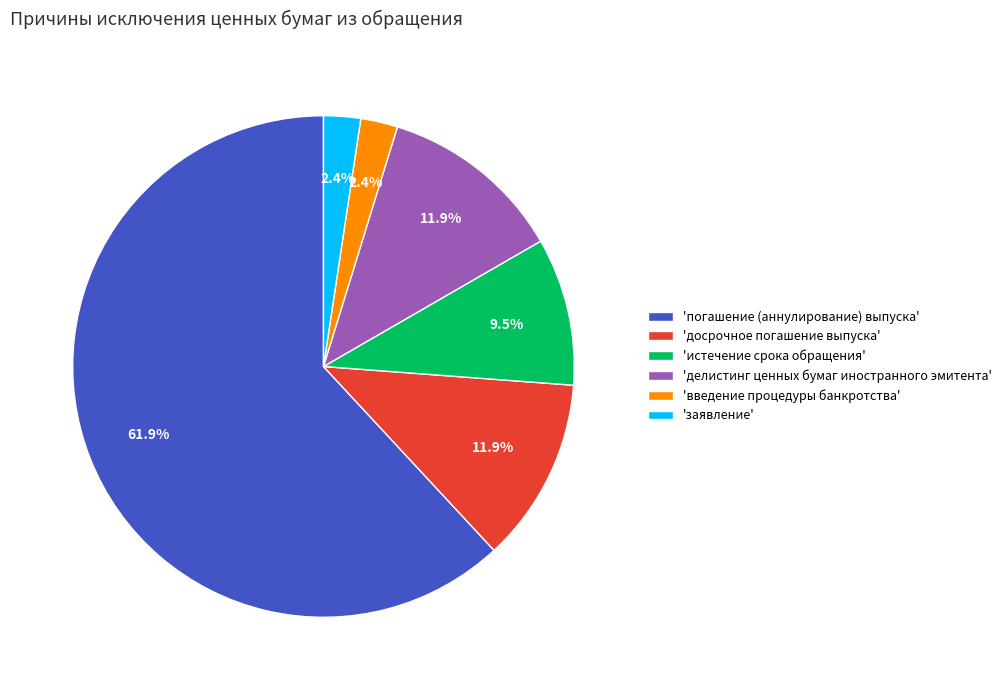

Count the number of slices in the pie.

6